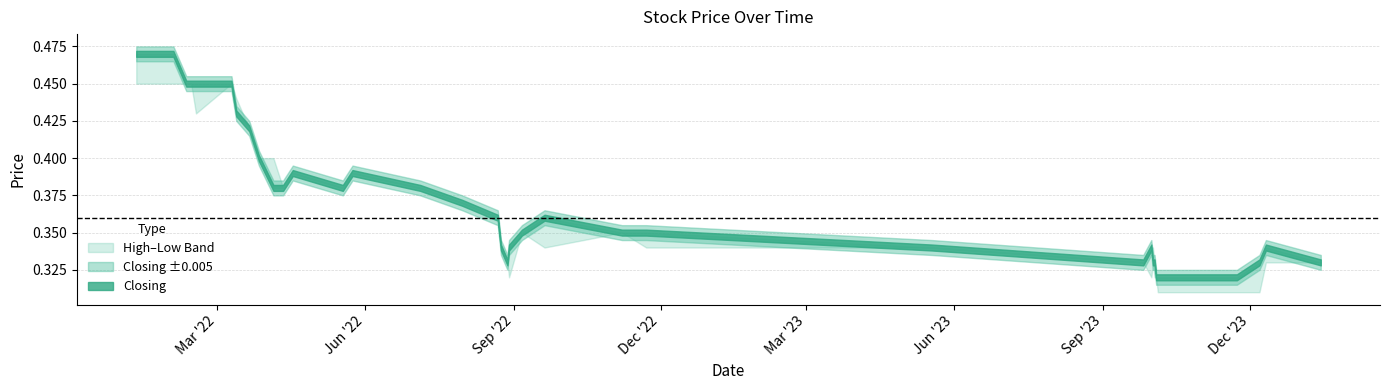

True or false: Closing has more than 1 interior local peaks.

True